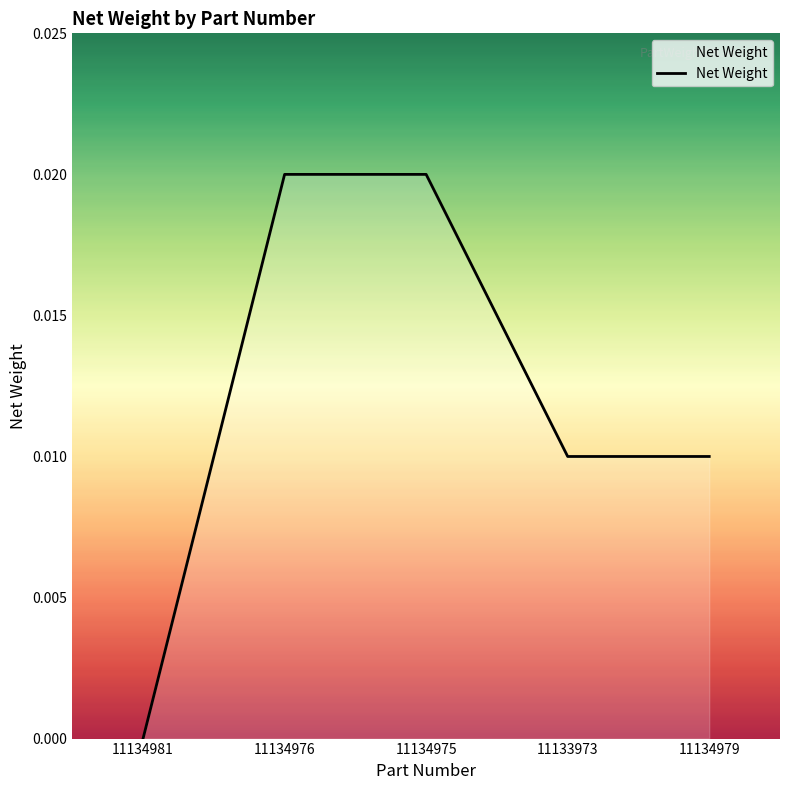

True or false: there are more than 1 points higher than both neighbors.

False